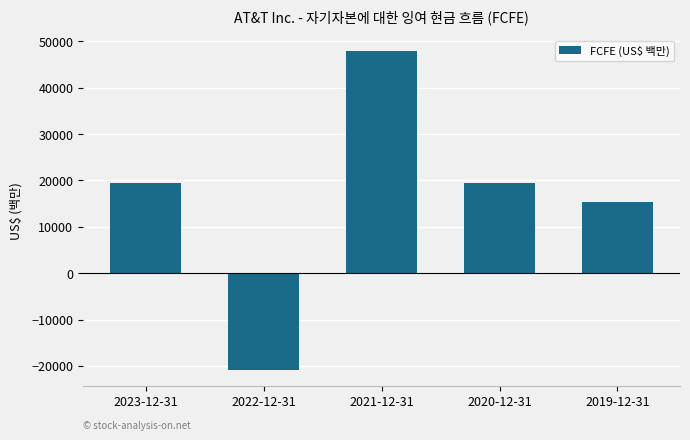

The value at 2019-12-31 is 15312. True or false?

True